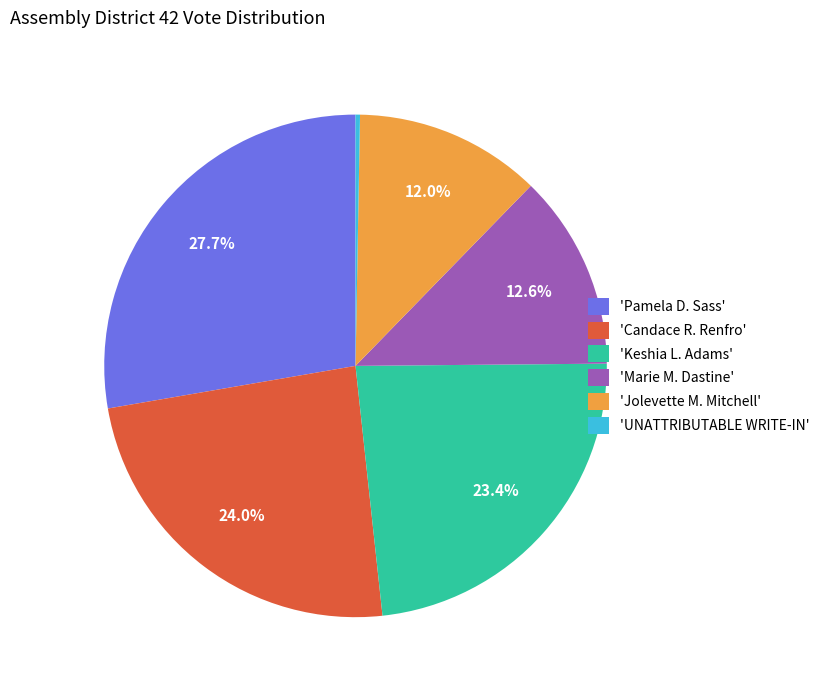

Does 'Jolevette M. Mitchell' represent more than half of the total?

No